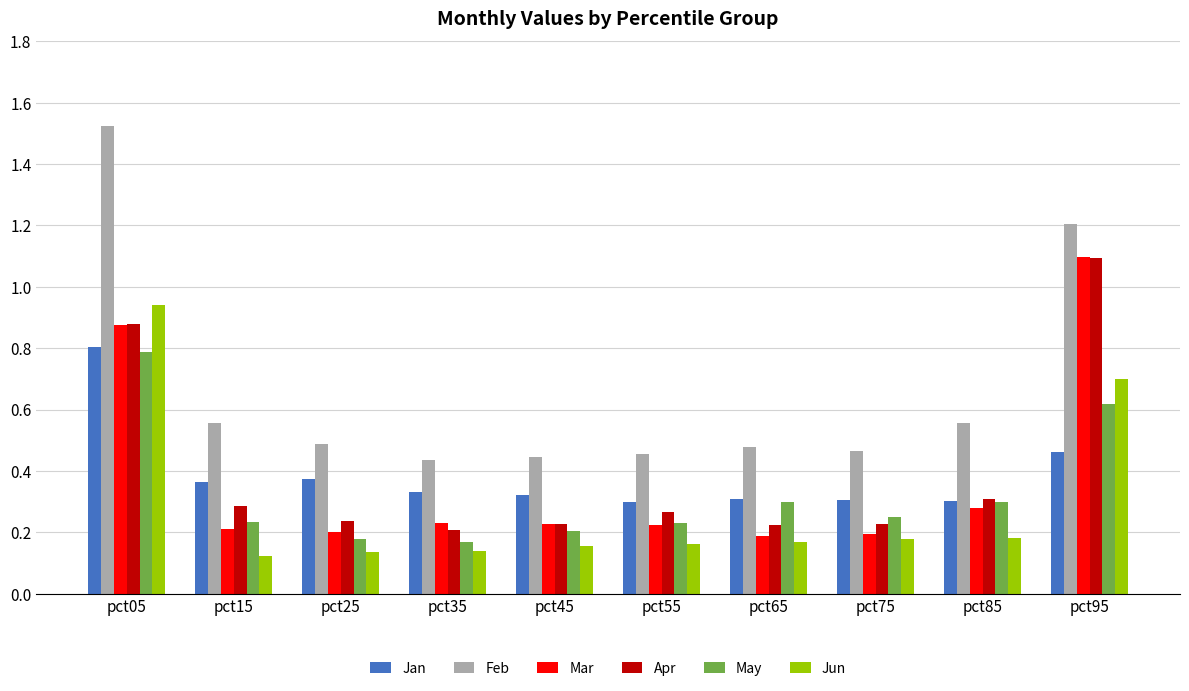

What is the average value of the Feb series?

0.7